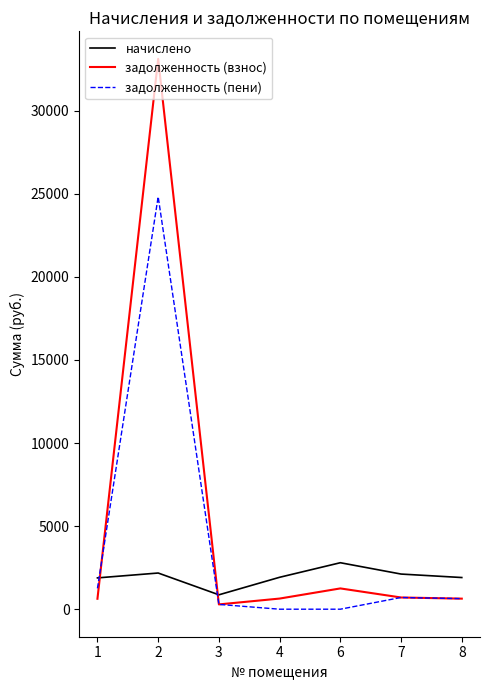

Between 2 and 6, which series saw the biggest shift?

задолженность (взнос)